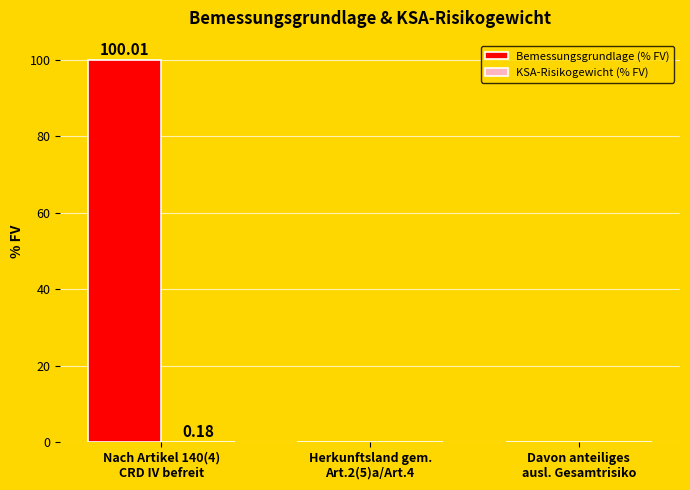

What is the sum of all Bemessungsgrundlage (% FV) values?

100.0